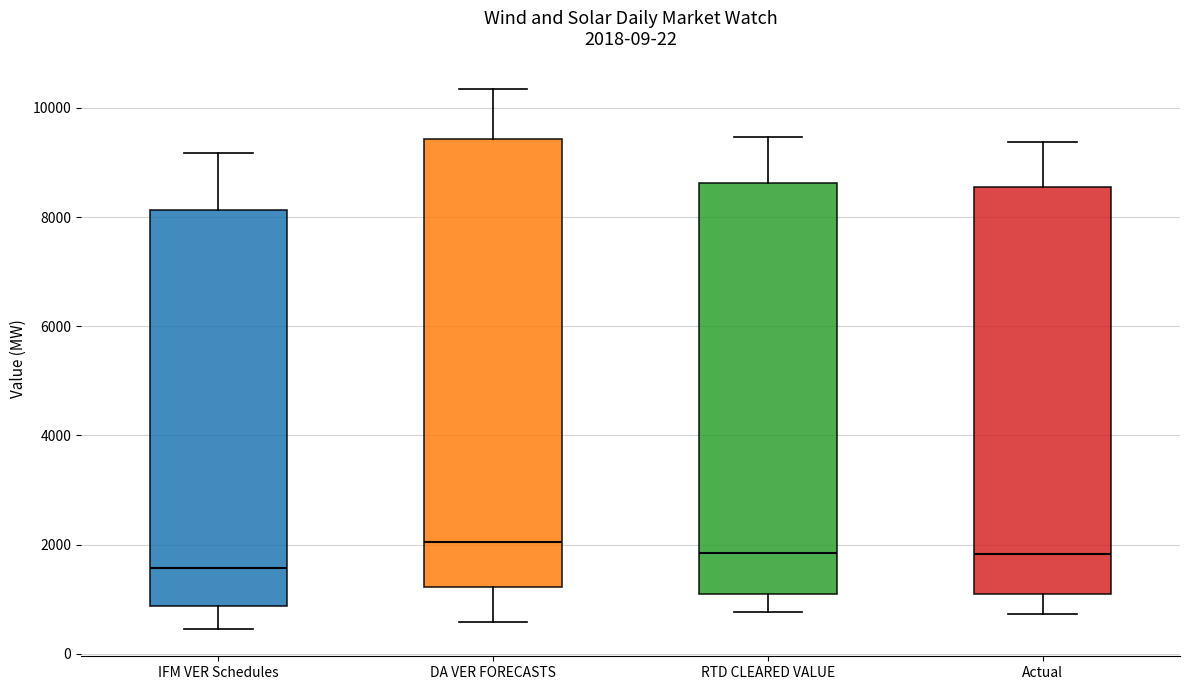

Comparing the boxes themselves (not the whiskers), which one is the tallest?

DA VER FORECASTS